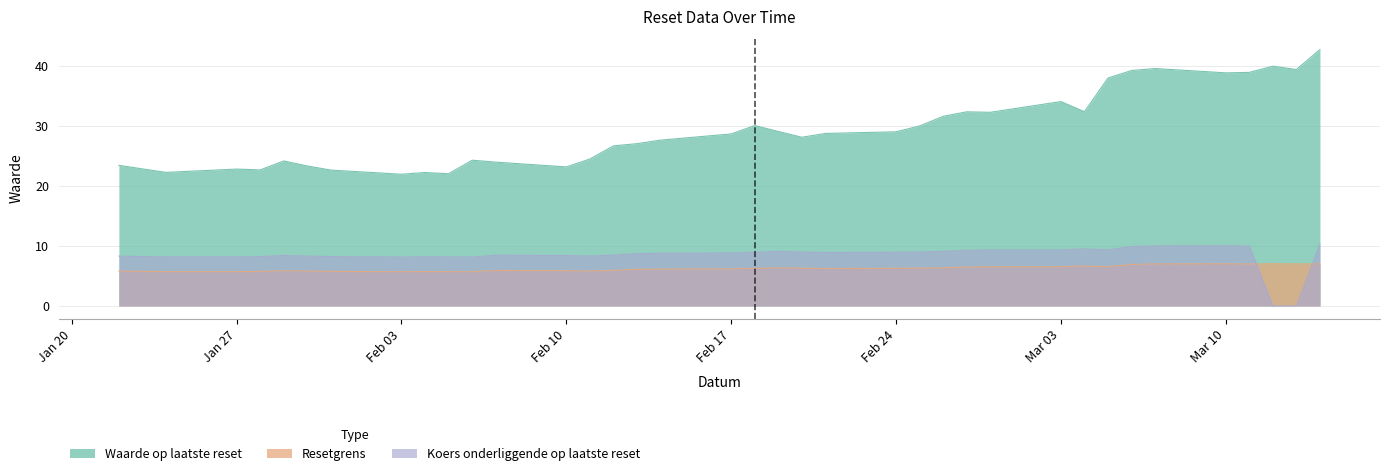

Between which two adjacent categories do Koers onderliggende op laatste reset and Resetgrens first intersect?

2025-03-14 and 2025-03-13